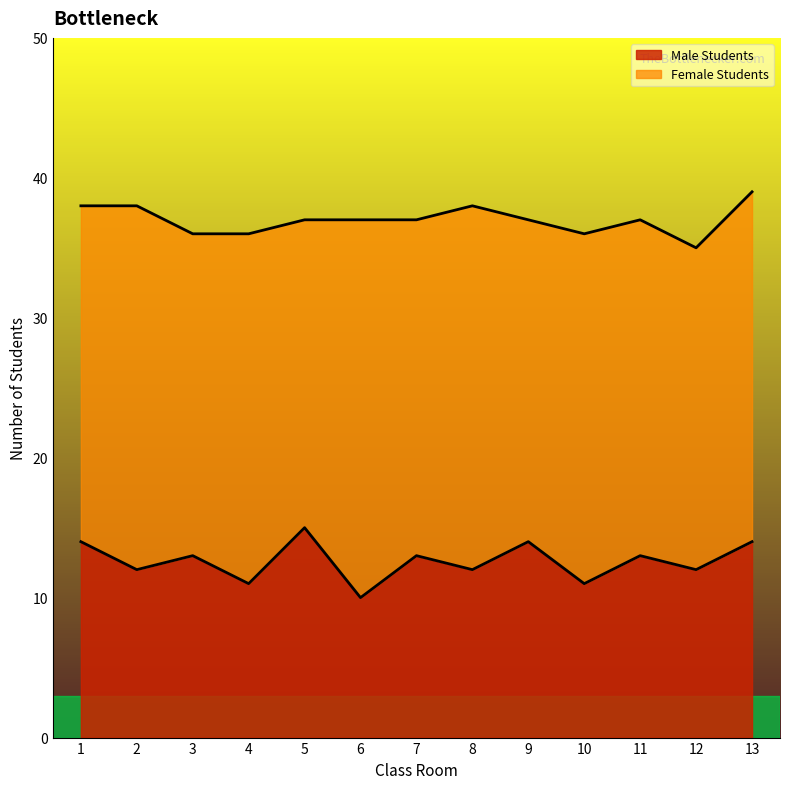

The value at 13 is 14. True or false?

True